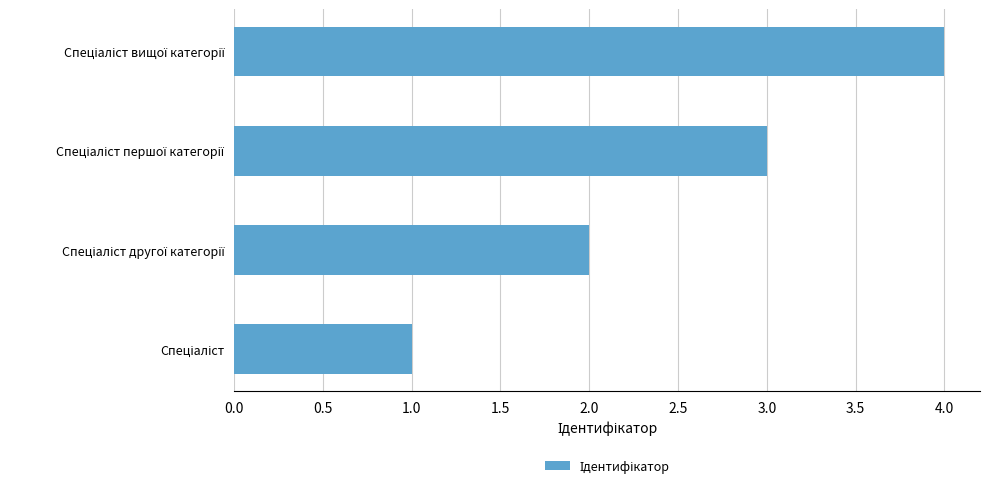

What is the maximum value shown in the chart?

4